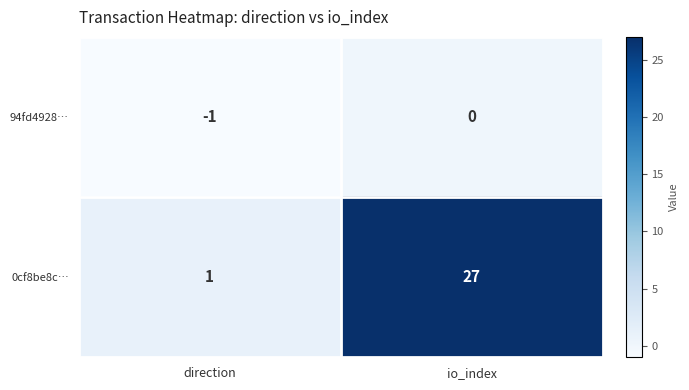

How many categories are shown in the chart?

2